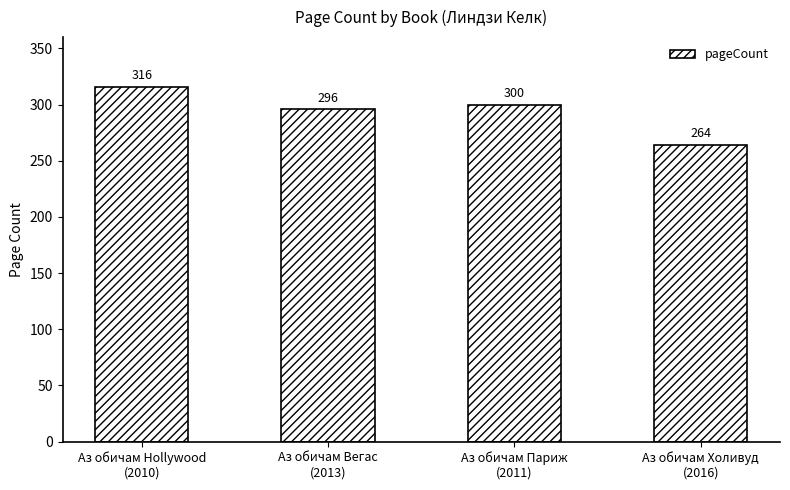

Reading left to right, list all the values displayed in this chart.

Аз обичам Hollywood
(2010)=316	Аз обичам Вегас
(2013)=296	Аз обичам Париж
(2011)=300	Аз обичам Холивуд
(2016)=264